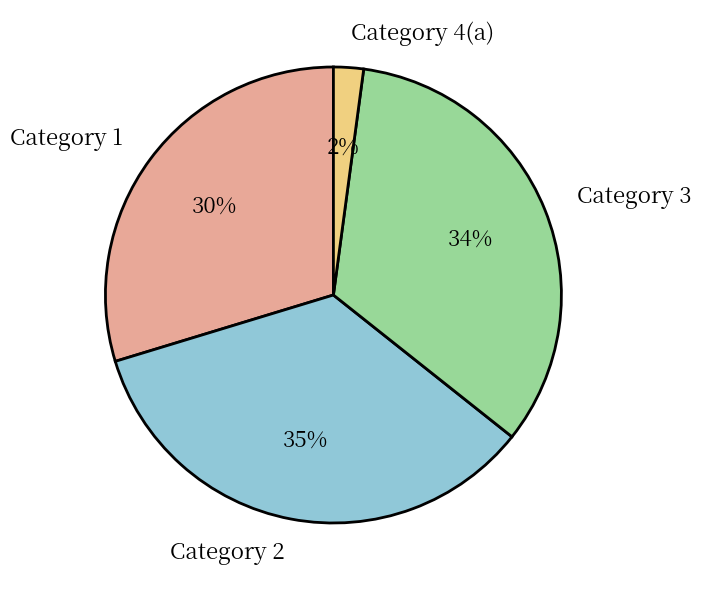

Combined, do Category 2 and Category 1 account for over 50%?

Yes